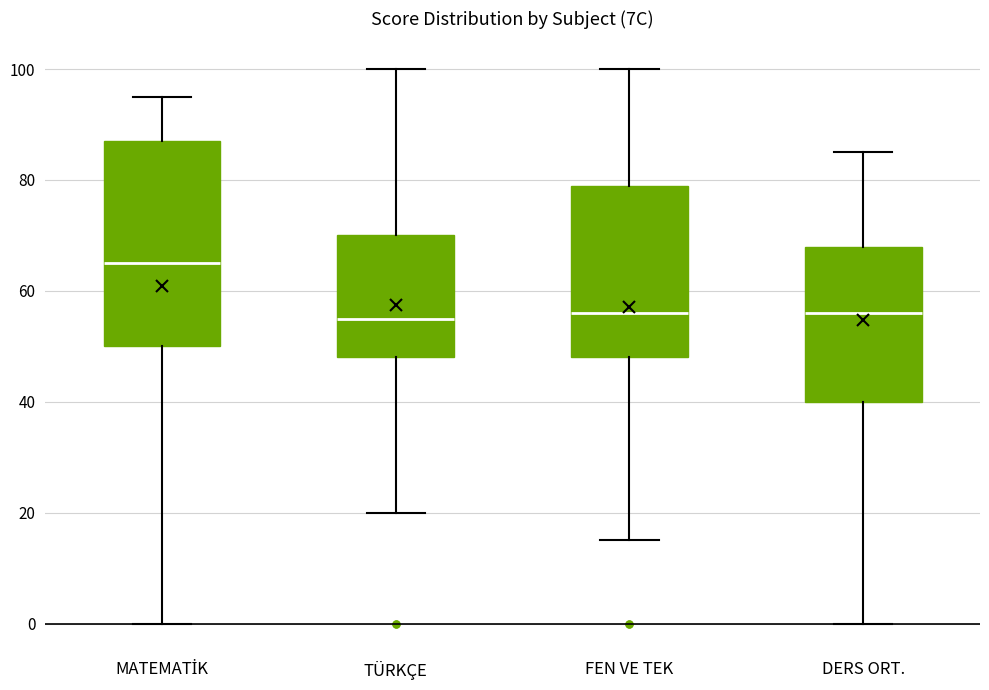

Reading left to right, transcribe this box plot: for each box, give where its median line is, the range the box spans, and where its two whiskers end, as read against the y-axis. The values are not printed on the chart, so give them approximately, as read against the axis.

MATEMATİK: median 66, box 50 to 88, whiskers 0 to 96
TÜRKÇE: median 56, box 48 to 70, whiskers 20 to 100
FEN VE TEK: median 56, box 48 to 80, whiskers 16 to 100
DERS ORT.: median 56, box 40 to 68, whiskers 0 to 86